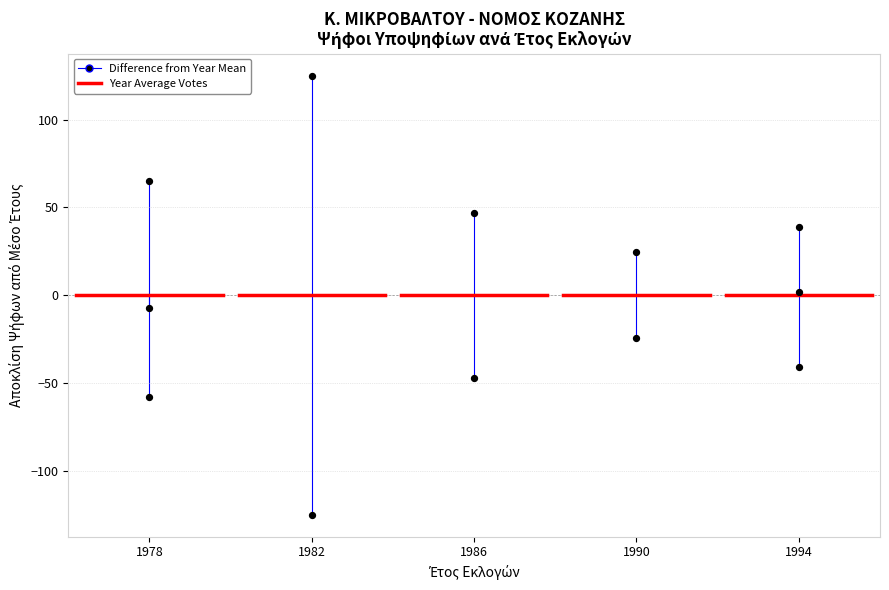

What is the range of Y values (max minus min)?

250.0